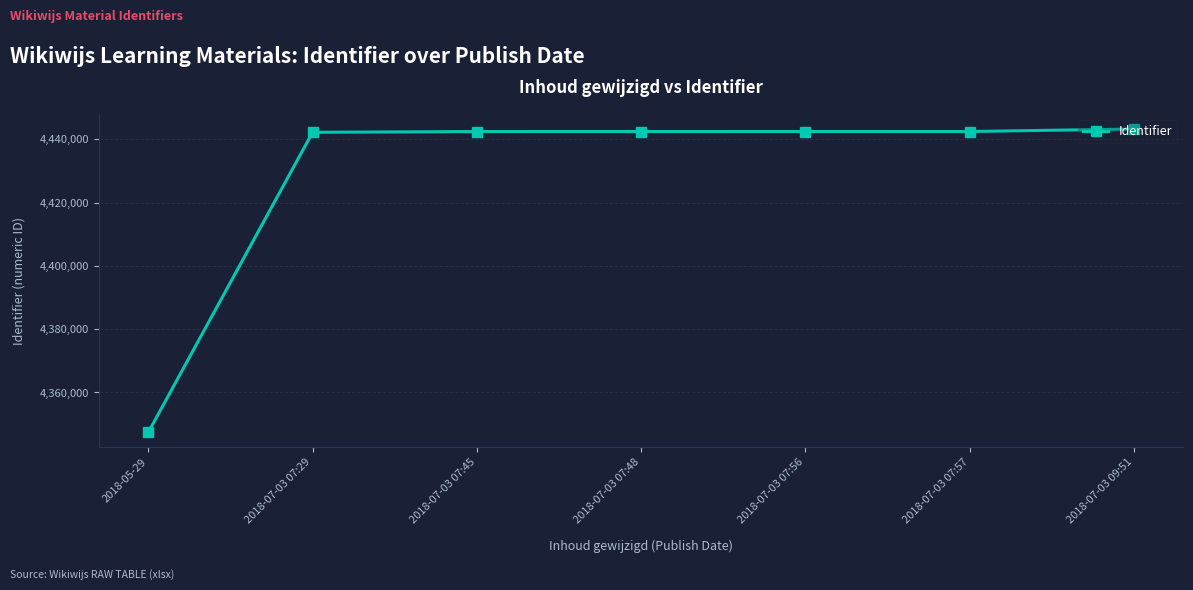

What is the label of the 7th point from the left?

2018-07-03 09:51